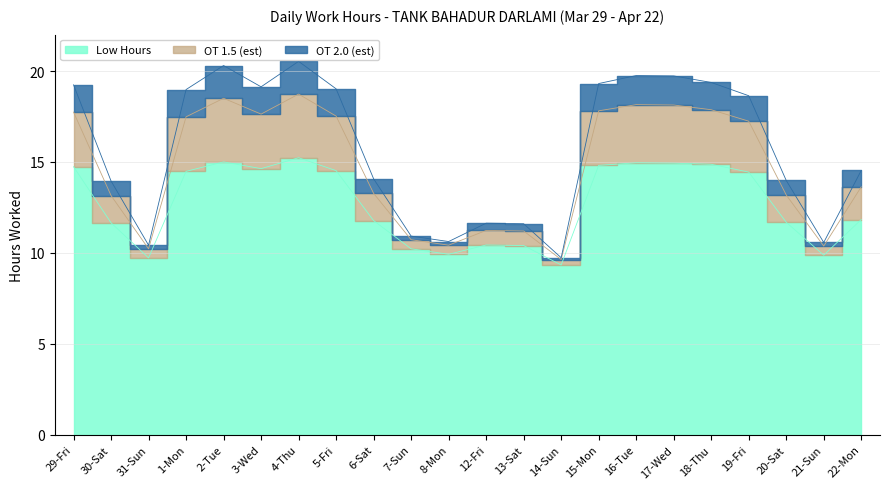

What is the label of the 20th point from the right?

31-Sun